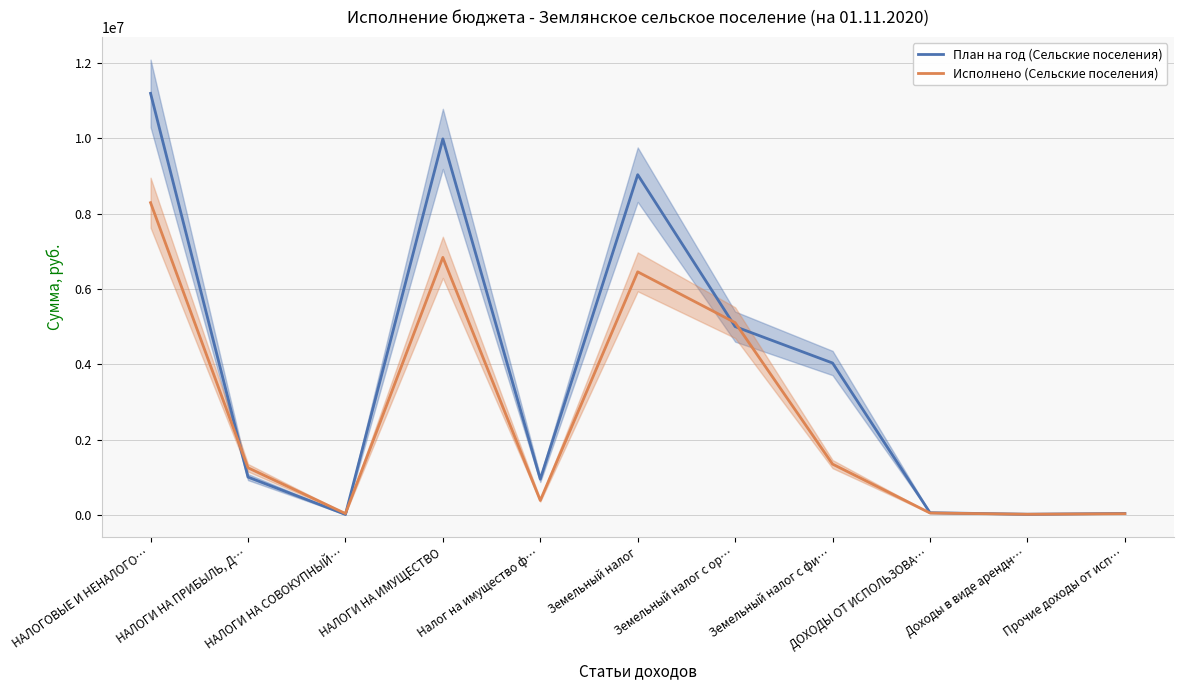

Rank the categories by Исполнено (Сельские поселения) value from lowest to highest.

Доходы в виде арендн…, Прочие доходы от исп…, НАЛОГИ НА СОВОКУПНЫЙ…, ДОХОДЫ ОТ ИСПОЛЬЗОВА…, Налог на имущество ф…, НАЛОГИ НА ПРИБЫЛЬ, Д…, Земельный налог с фи…, Земельный налог с ор…, Земельный налог, НАЛОГИ НА ИМУЩЕСТВО, НАЛОГОВЫЕ И НЕНАЛОГО…